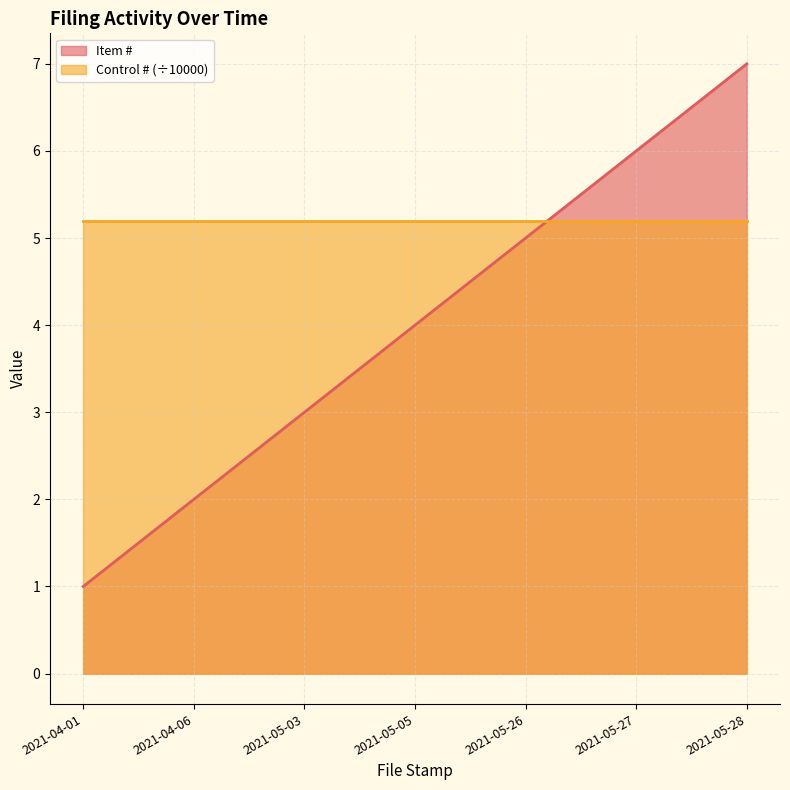

True or false: there are more than 0 points higher than both neighbors.

False